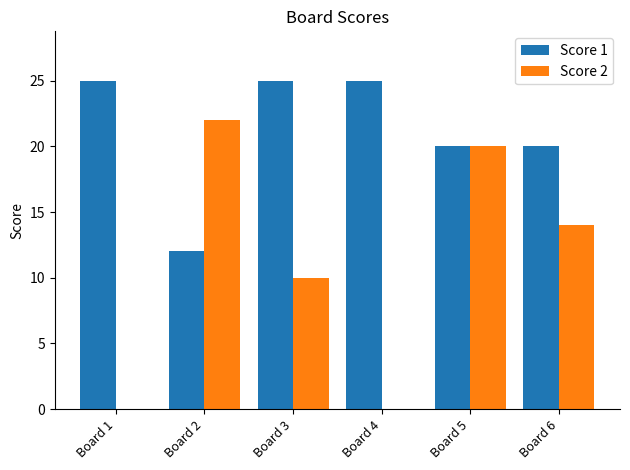

What are all the series names shown in the legend?

Score 1, Score 2